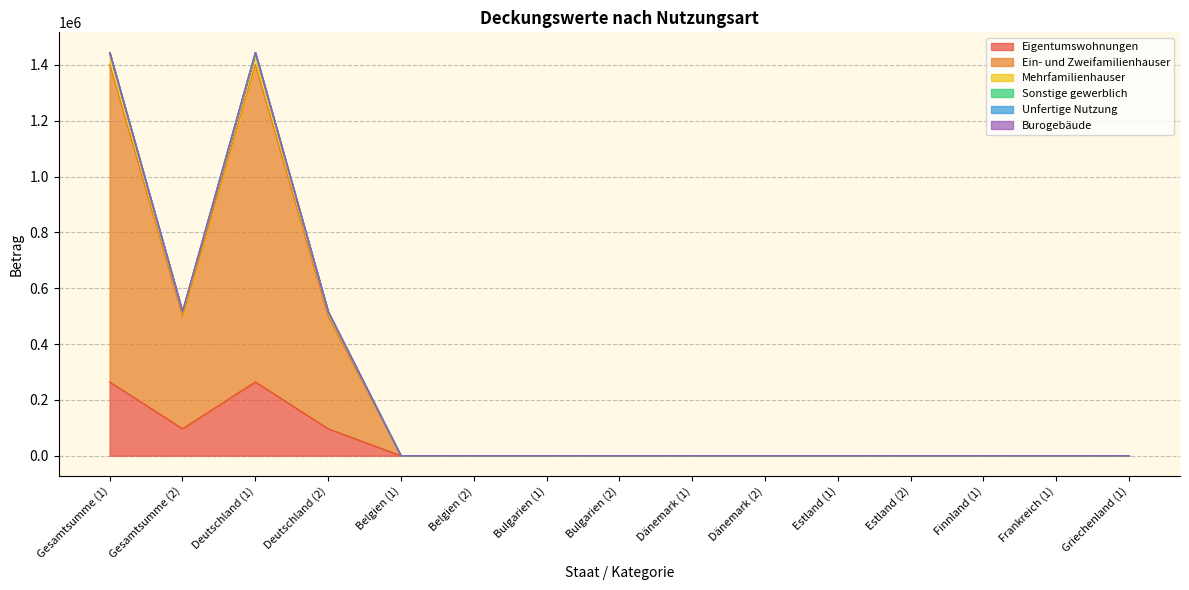

How many positive values does the Eigentumswohnungen series have?

4